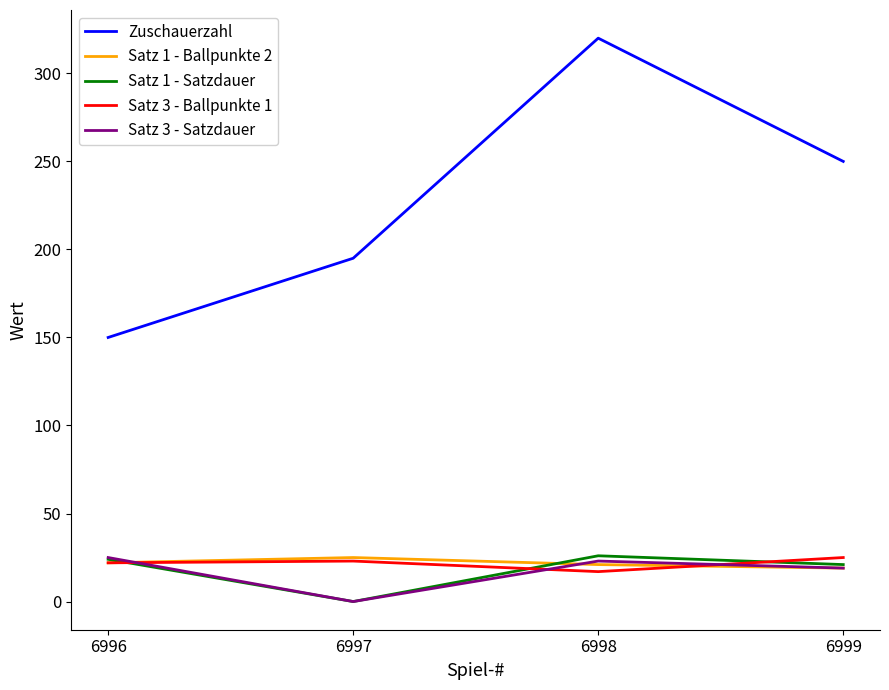

True or false: Satz 3 - Satzdauer has a value of 41 at 6998.

False